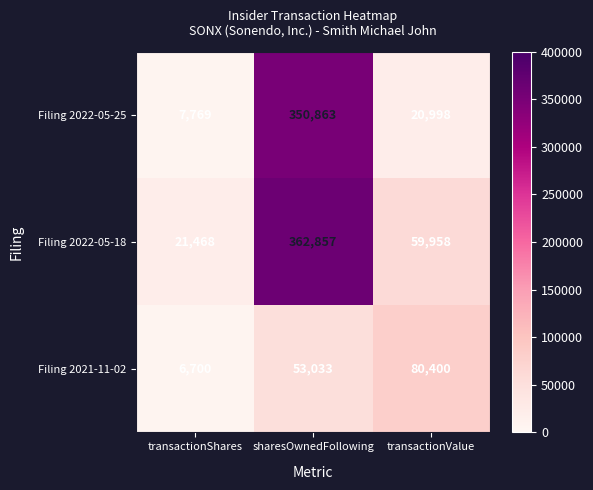

Between transactionShares and sharesOwnedFollowing, which series saw the biggest shift?

Filing 2022-05-25